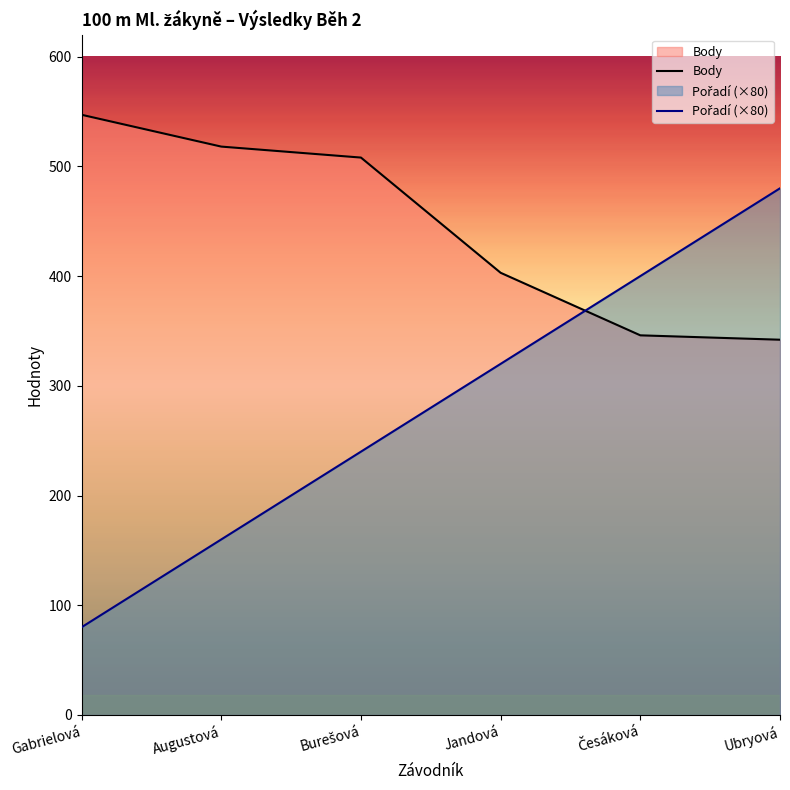

Does the chart have visible grid lines?

No